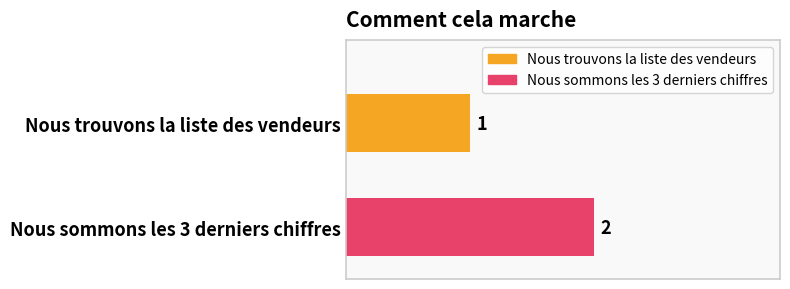

Approximately how many times larger is the value at Nous sommons les 3 derniers chiffres compared to Nous trouvons la liste des vendeurs?

2.0